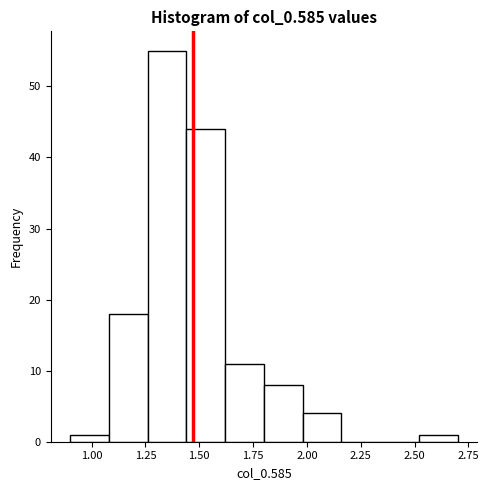

Read against the x-axis, roughly where is the centre of the tallest bar?

1.35